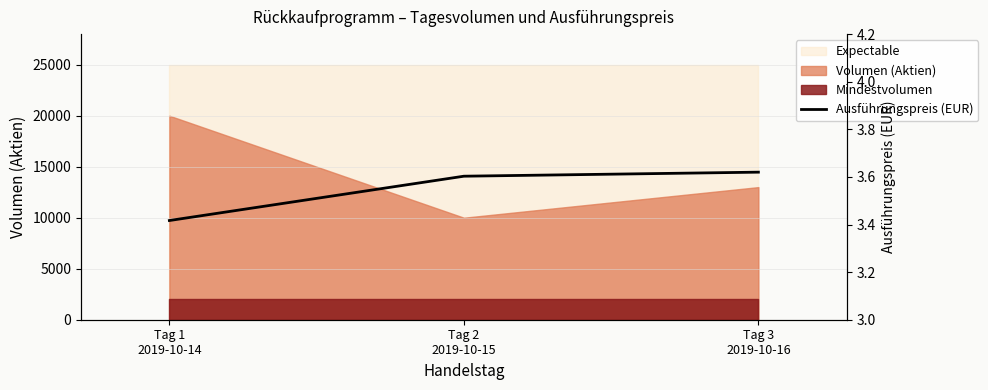

How many lines are shown in the chart?

1